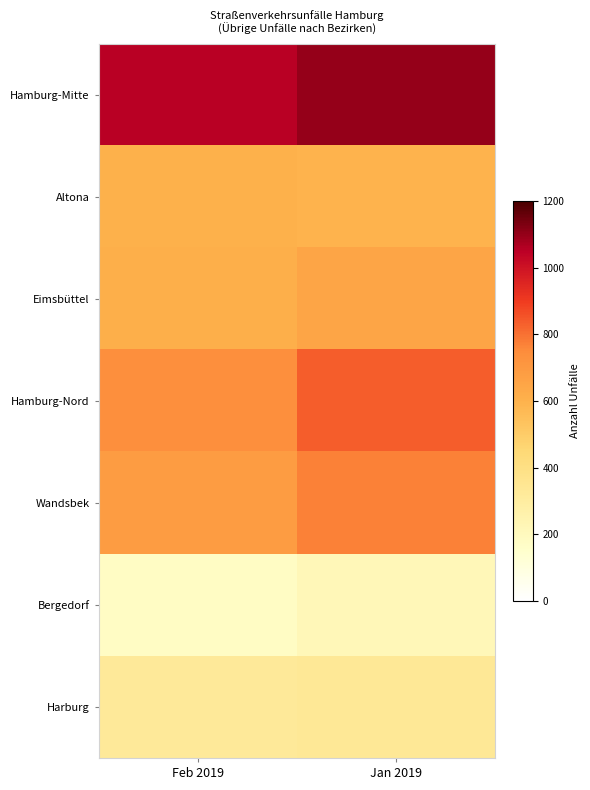

Reading left to right, what are all the values shown in this chart?

Hamburg-Mitte: Feb 2019=1054	Jan 2019=1101
Altona: Feb 2019=601	Jan 2019=595
Eimsbüttel: Feb 2019=612	Jan 2019=647
Hamburg-Nord: Feb 2019=739	Jan 2019=835
Wandsbek: Feb 2019=687	Jan 2019=770
Bergedorf: Feb 2019=174	Jan 2019=219
Harburg: Feb 2019=325	Jan 2019=335